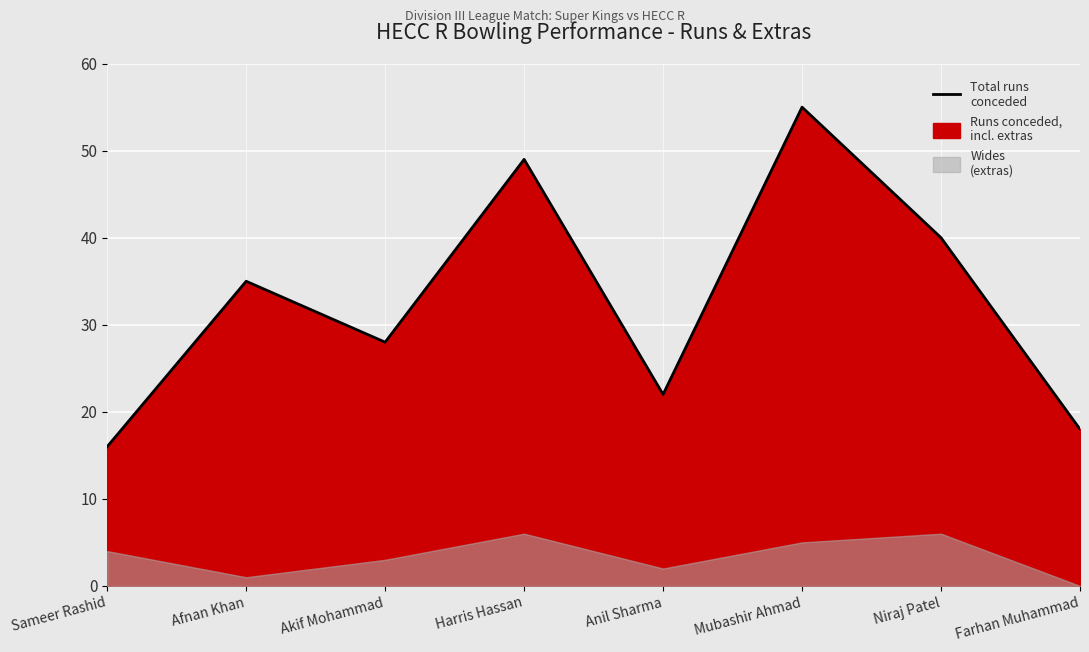

What is the approximate value at Anil Sharma, to the nearest 5?

20